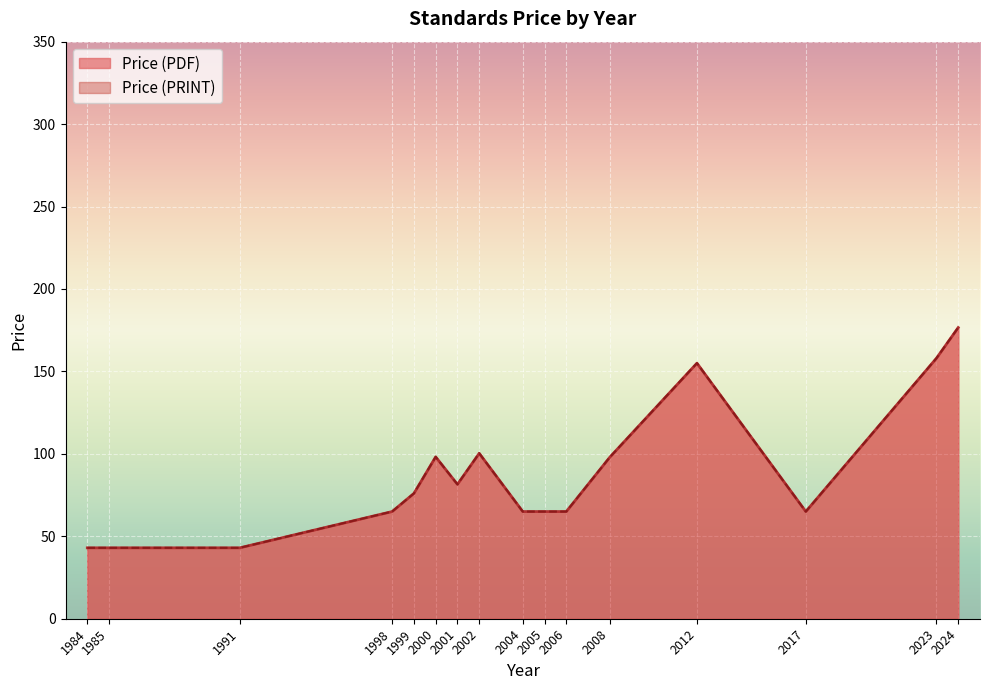

At which label does Price (PRINT) reach its peak?

2024